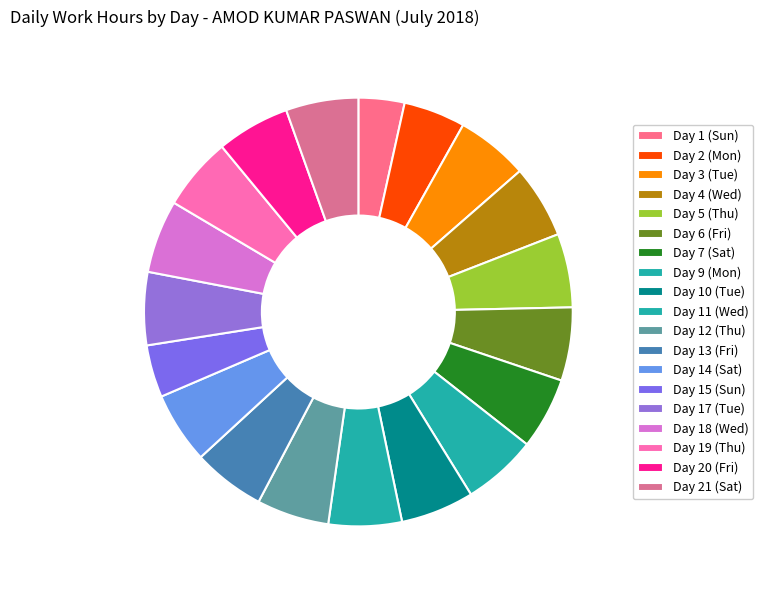

Is there any slice that represents more than half of the pie?

No